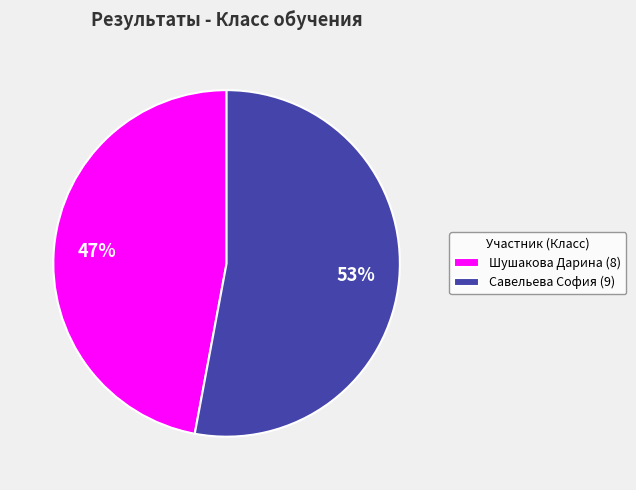

Which slice is the smallest?

Шушакова Дарина (8)